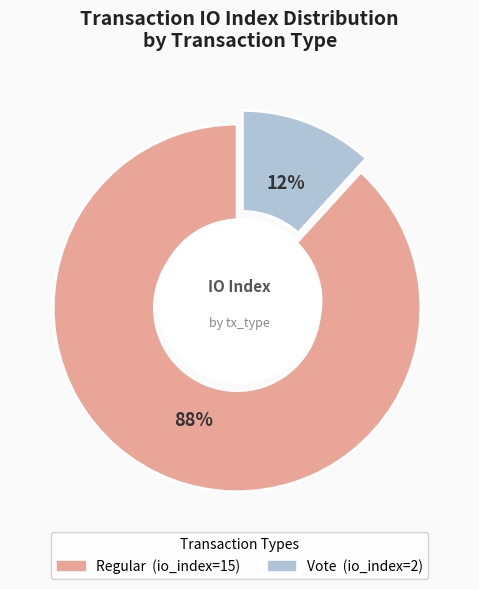

What percentage do Regular (io_index=15) and Vote (io_index=2) together represent?

100.0%